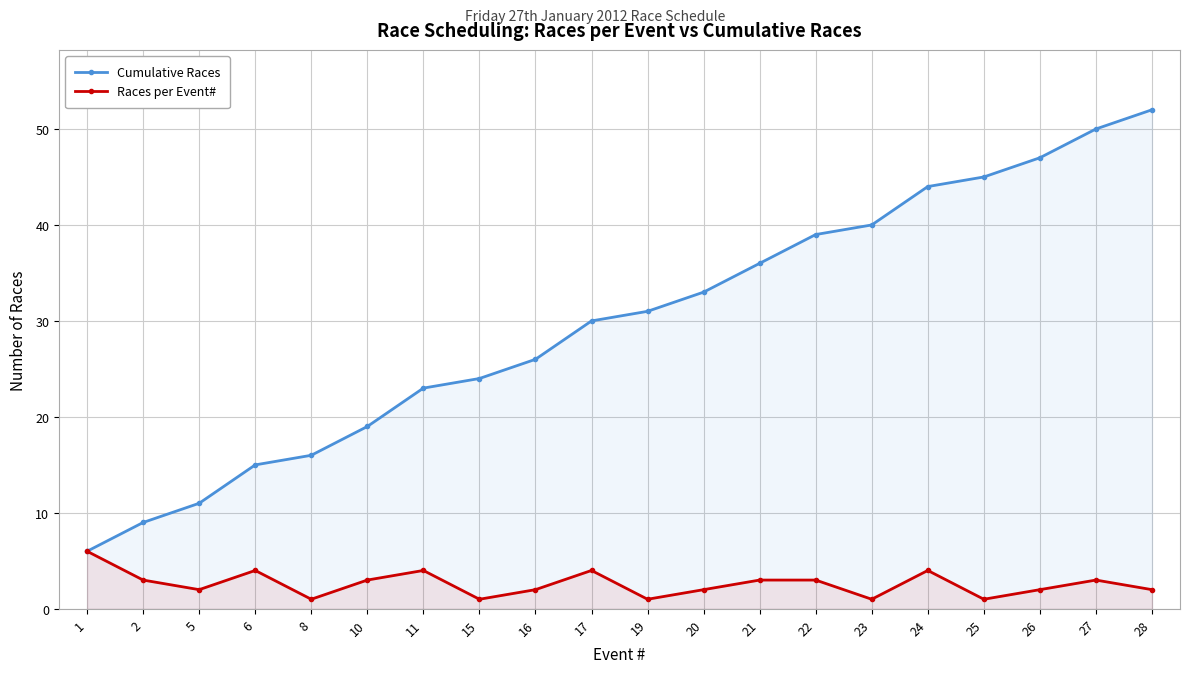

The value of Races per Event# at 5 is 1. True or false?

False